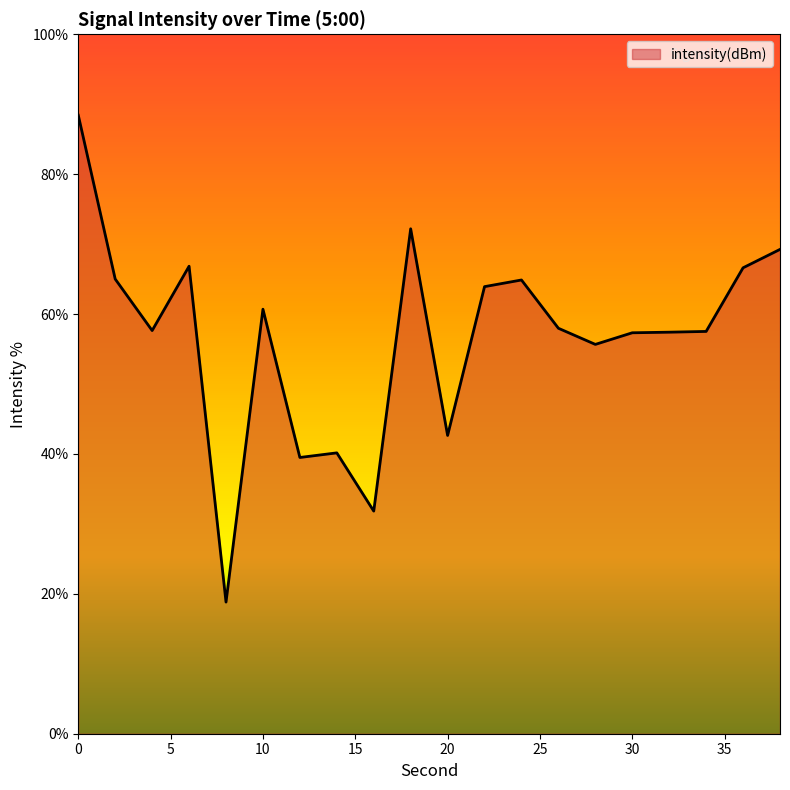

What is the difference between the maximum and minimum values?

69.6